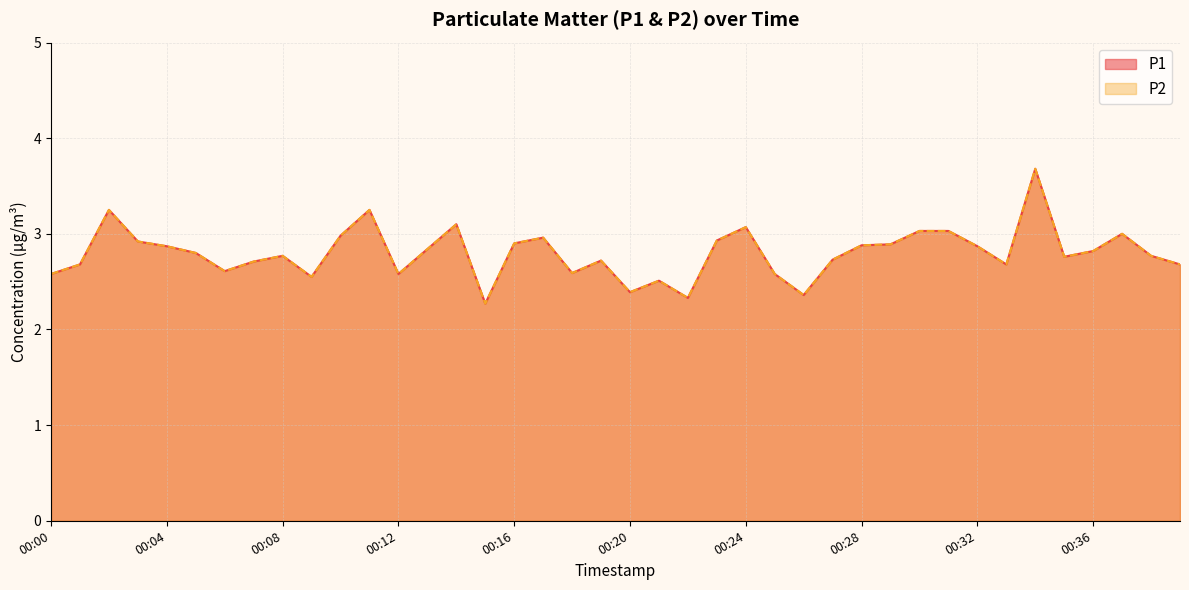

Is the value of P2 at 00:22 greater than the value of P1 at 00:35?

No